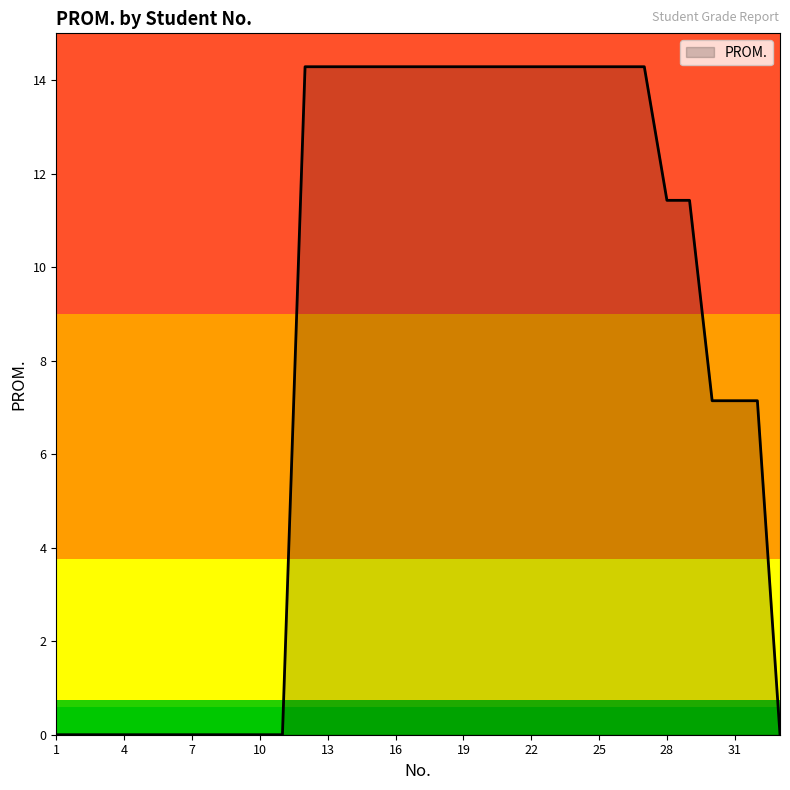

What is the greatest value displayed?

14.3